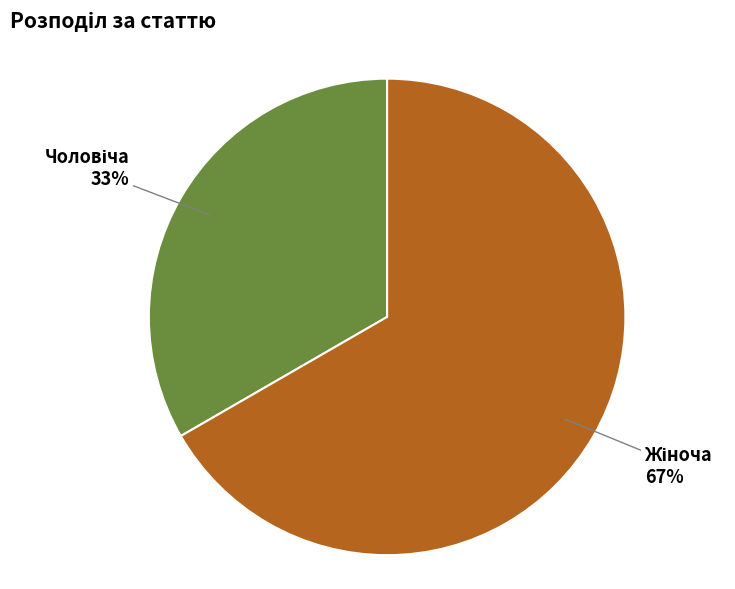

Is there any slice that represents more than half of the pie?

Yes